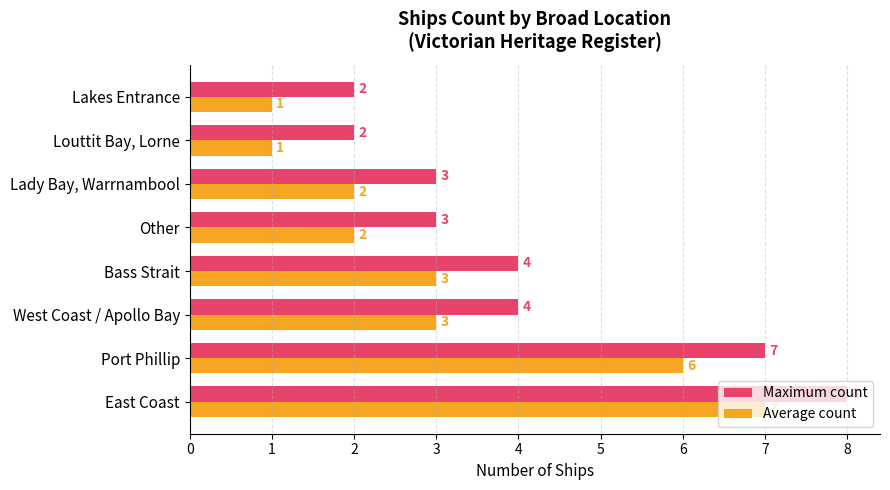

True or false: Average count has a value of 3 at West Coast / Apollo Bay.

True